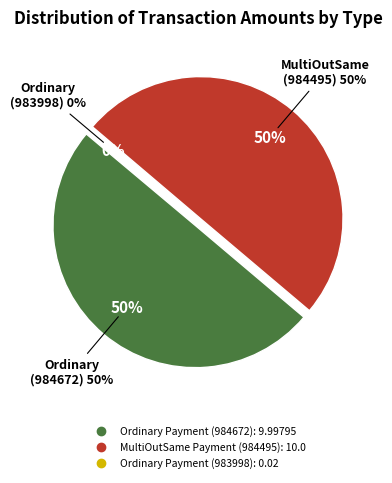

Is it true that MultiOutSame Payment (984495) is 50% of the pie?

True